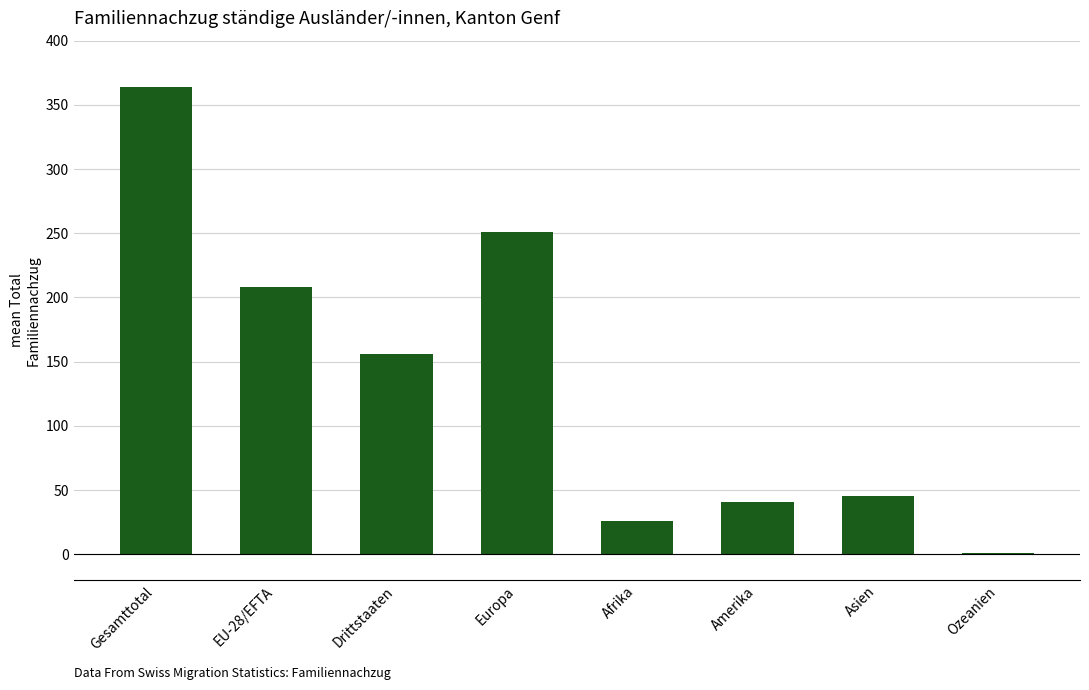

Which has a higher value, Amerika or Asien?

Asien